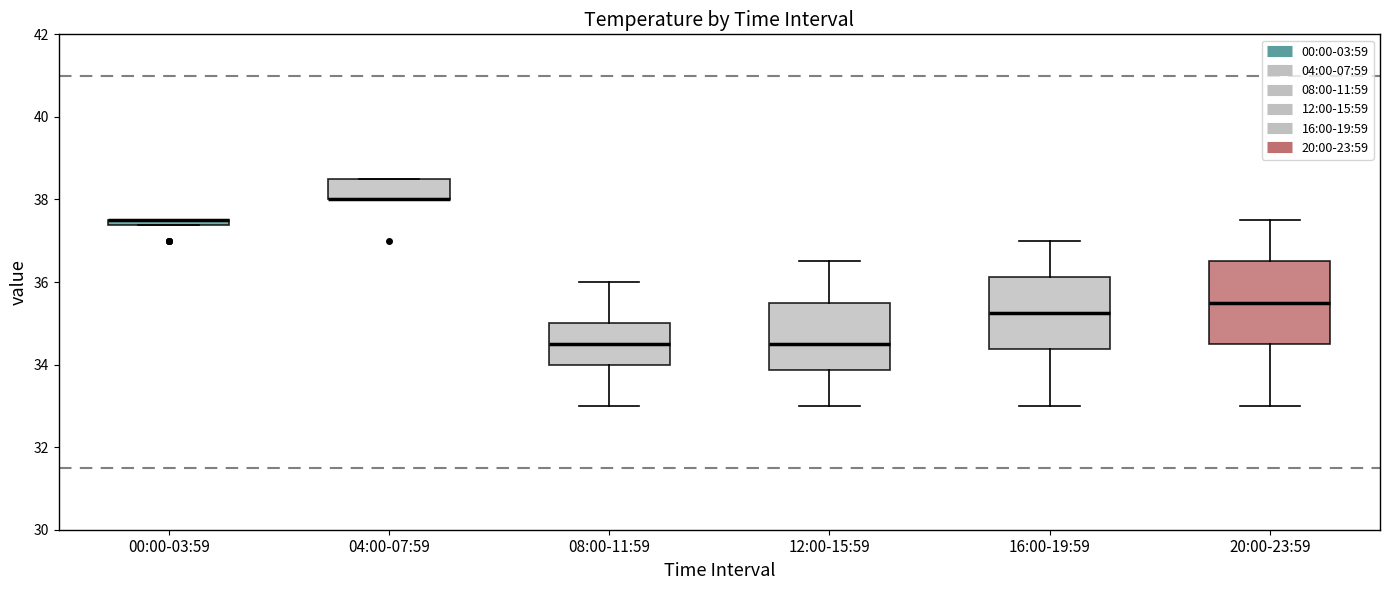

Where does the median line of the box for 20:00-23:59 sit on the y-axis? The values are not printed on the chart, so give them approximately, as read against the axis.

35.6